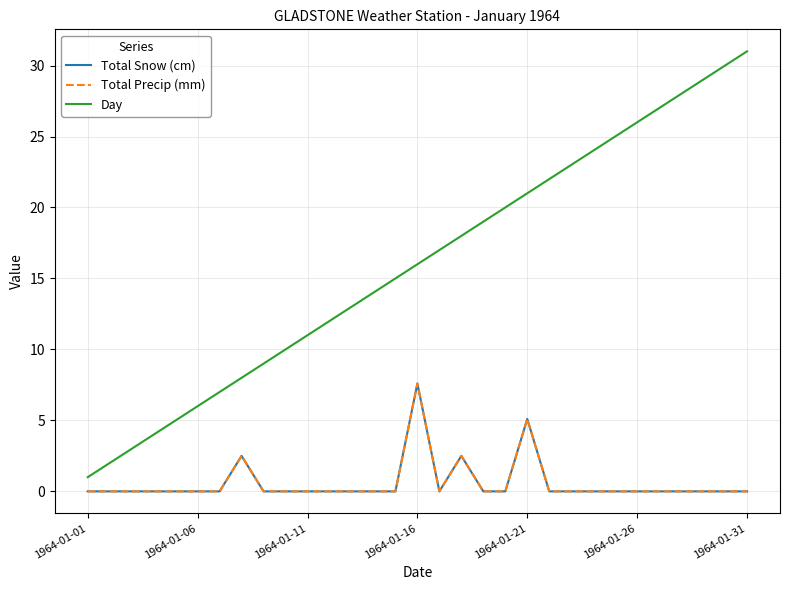

True or false: Total Precip (mm) and Total Snow (cm) cross at least once.

False